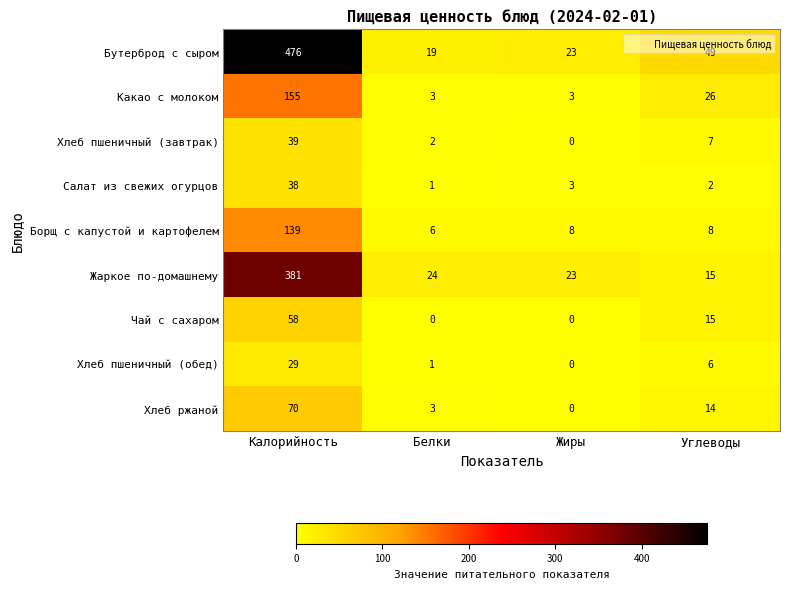

What is the highest value of the Хлеб пшеничный (обед) series?

29